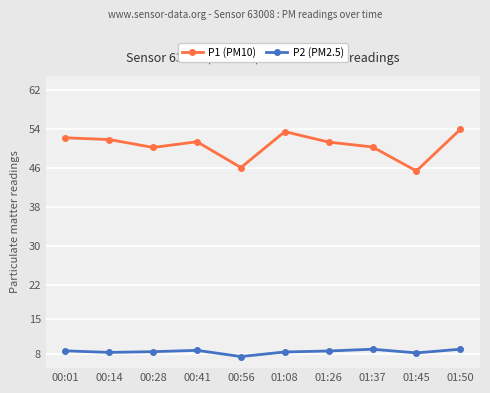

True or false: P2 (PM2.5) and P1 (PM10) intersect in this chart.

False